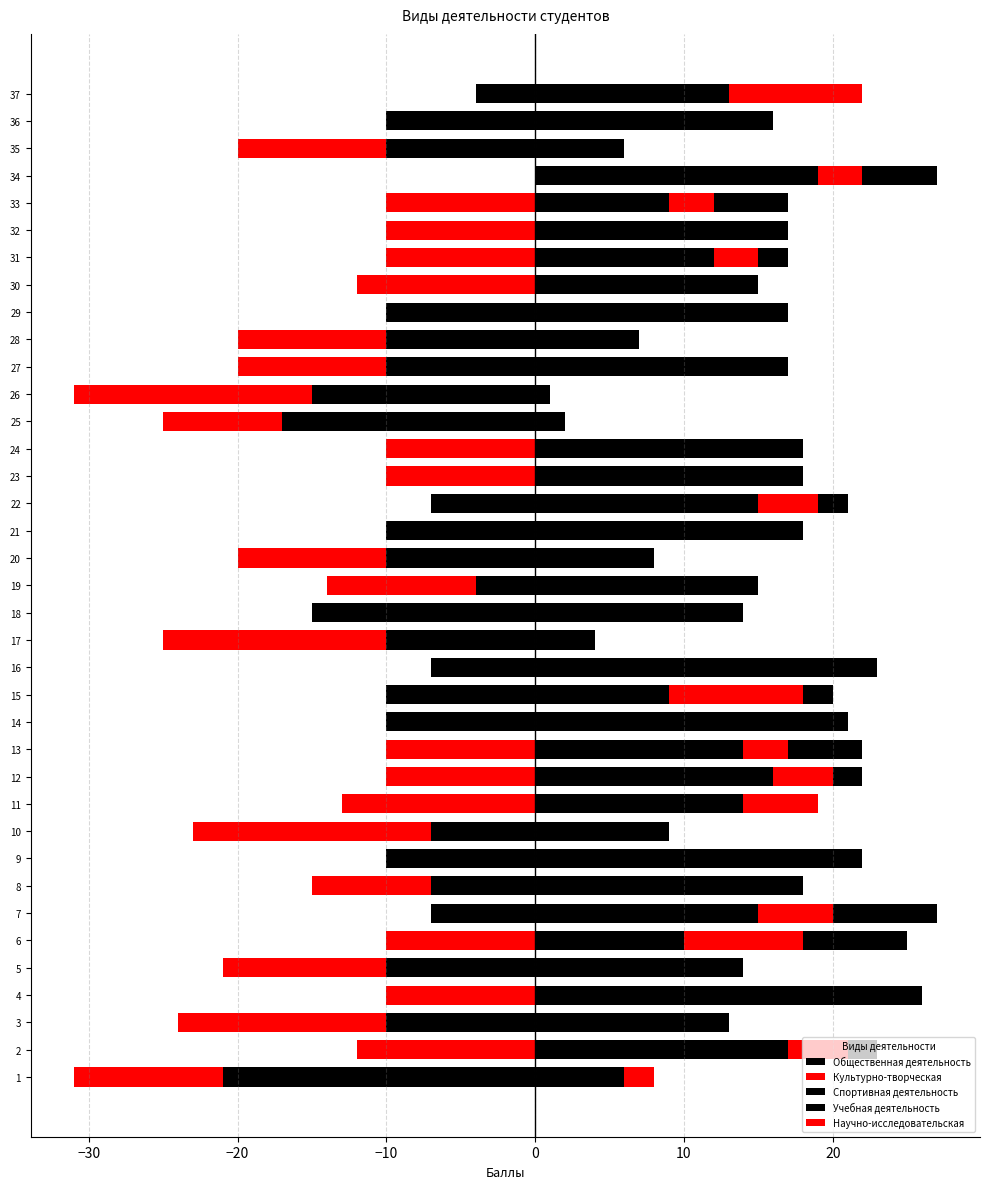

What is the minimum value shown in the chart?

-21